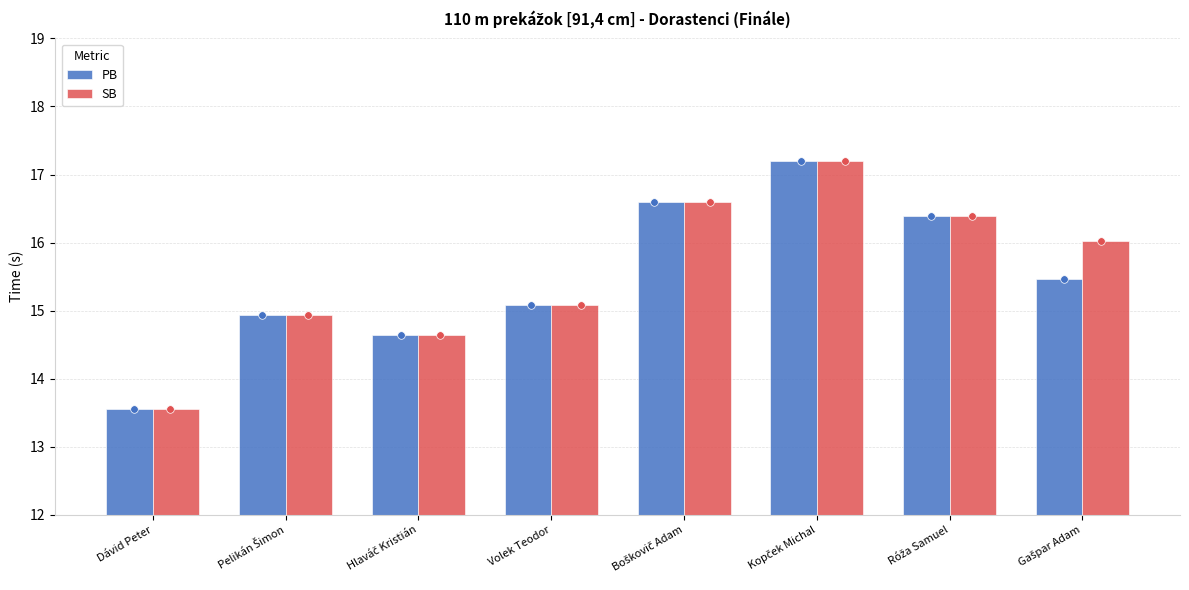

Which series has the widest spread of Y values?

PB